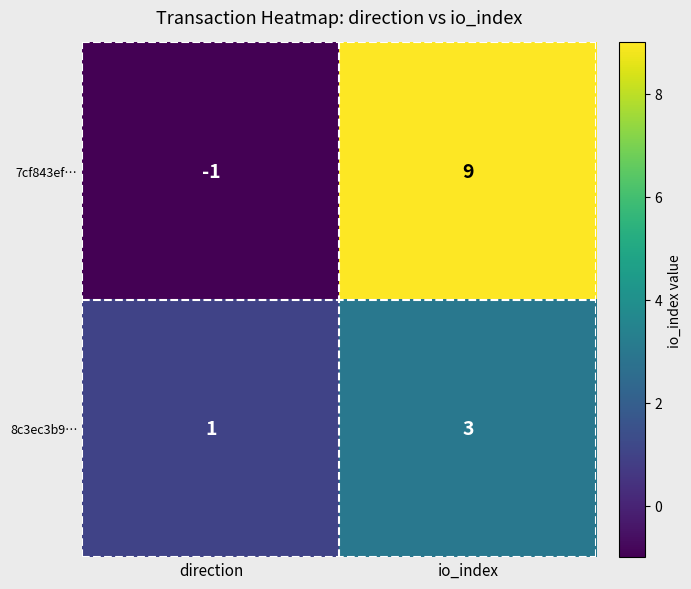

At which category does the chart reach its peak across all series?

io_index